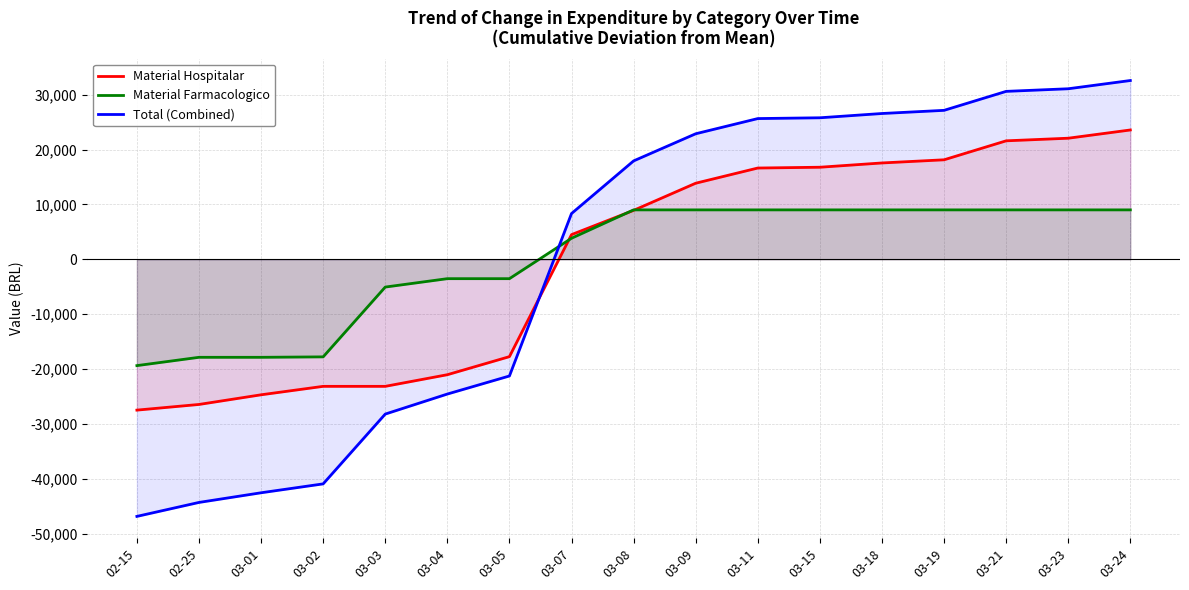

What is the difference between the maximum and minimum values in the Total (Combined) series?

79434.8